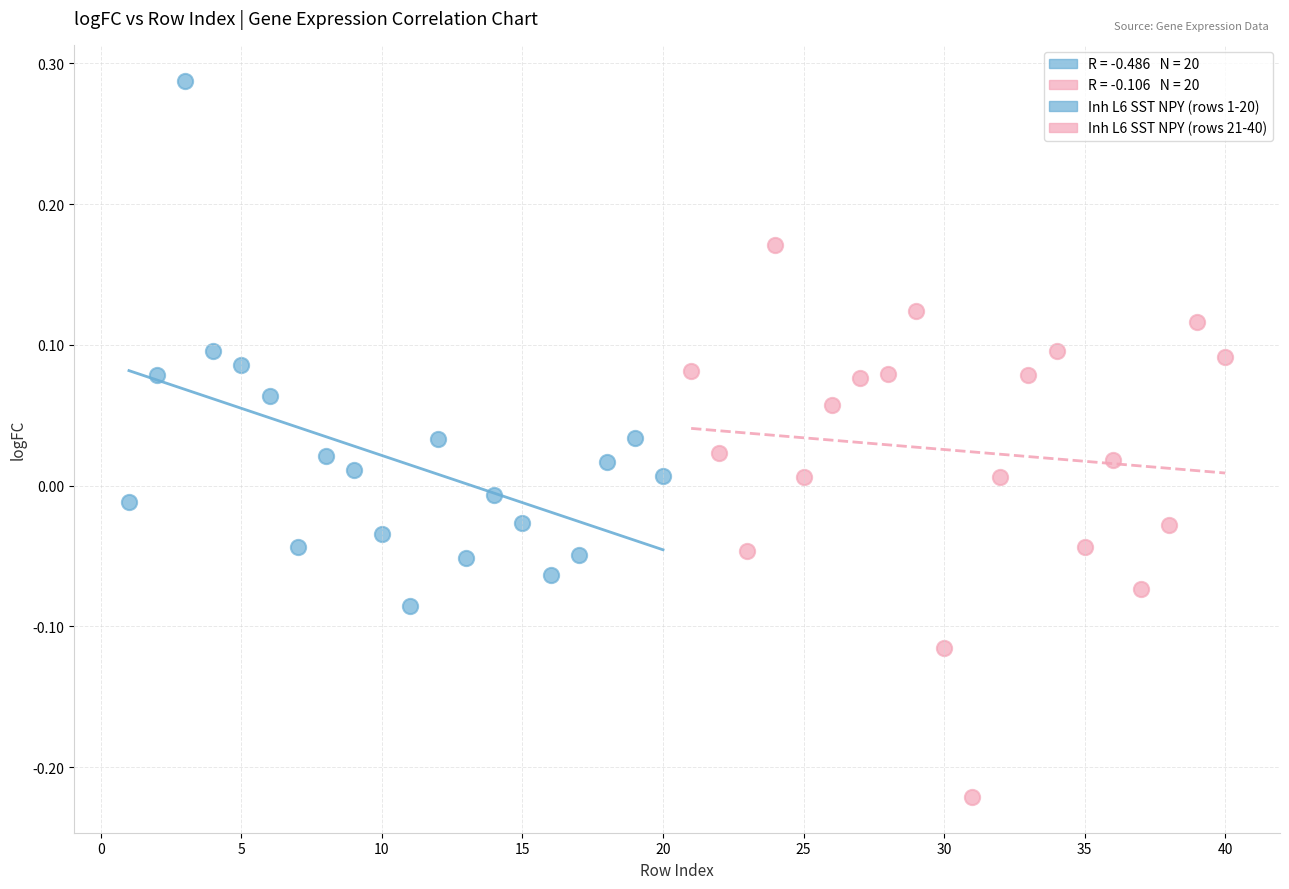

Which series contains the highest Y value?

Inh L6 SST NPY (rows 1-20)